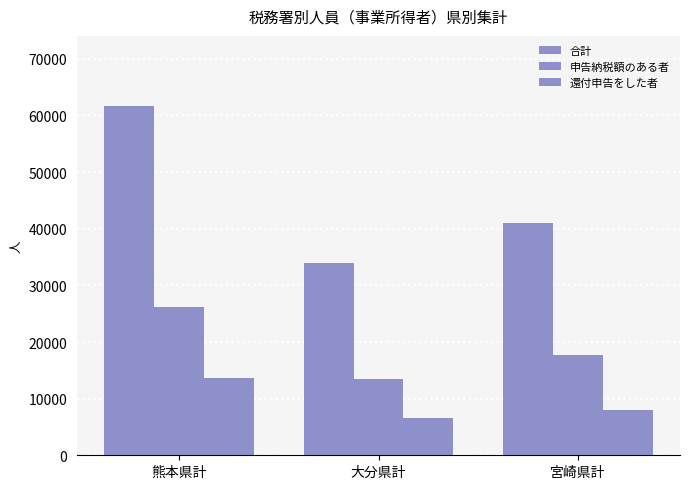

Between 宮崎県計 and 大分県計, which is larger?

宮崎県計